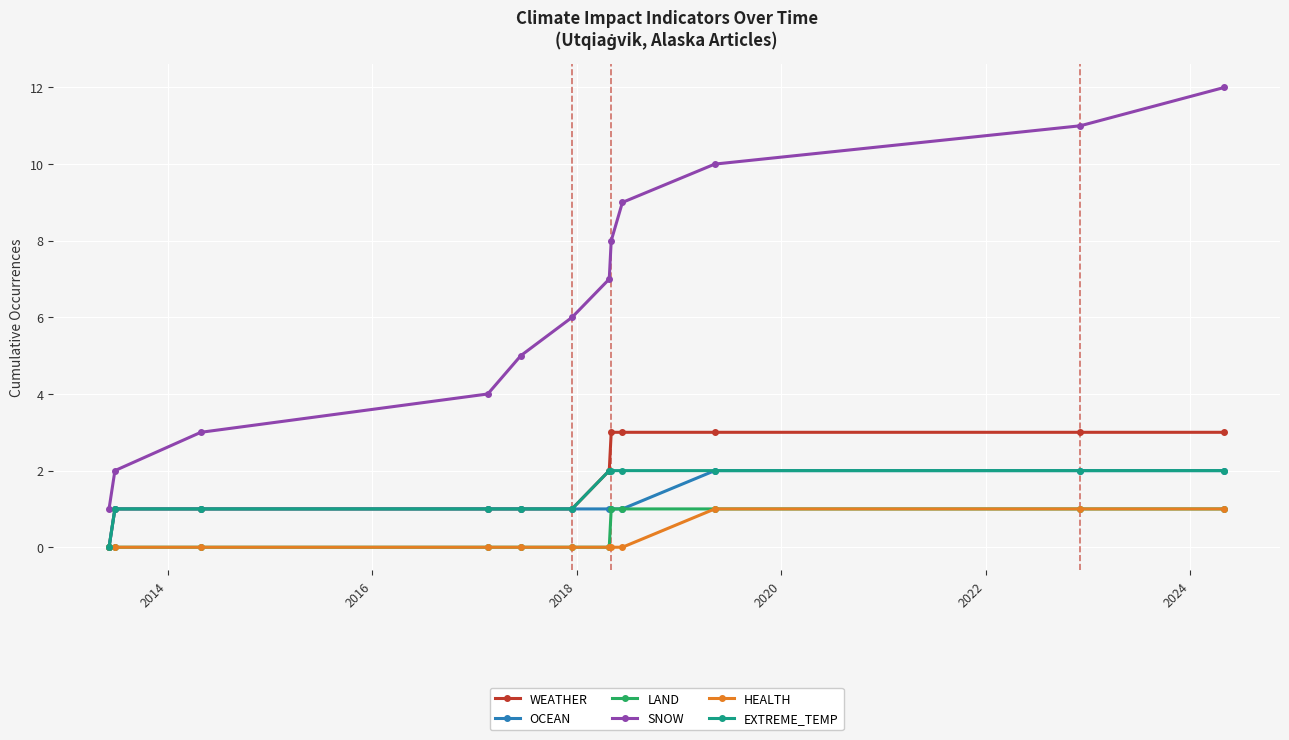

How many lines are shown in the chart?

6